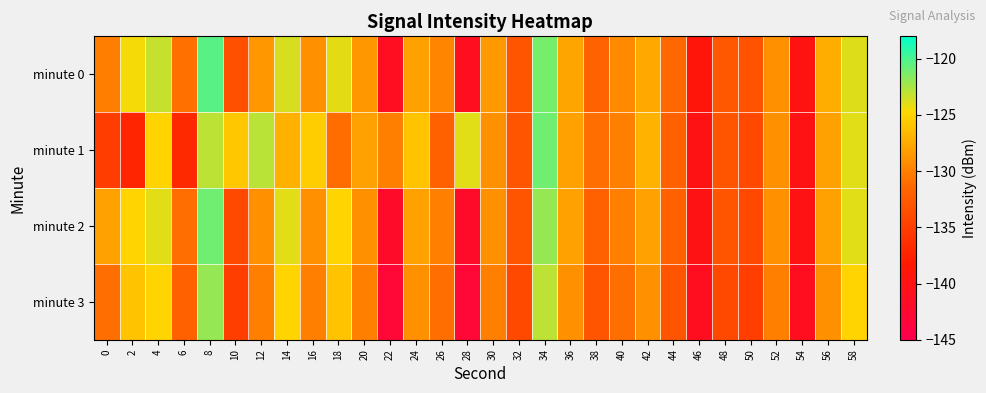

Rank the series at 4 from lowest to highest value.

minute 1, minute 3, minute 2, minute 0